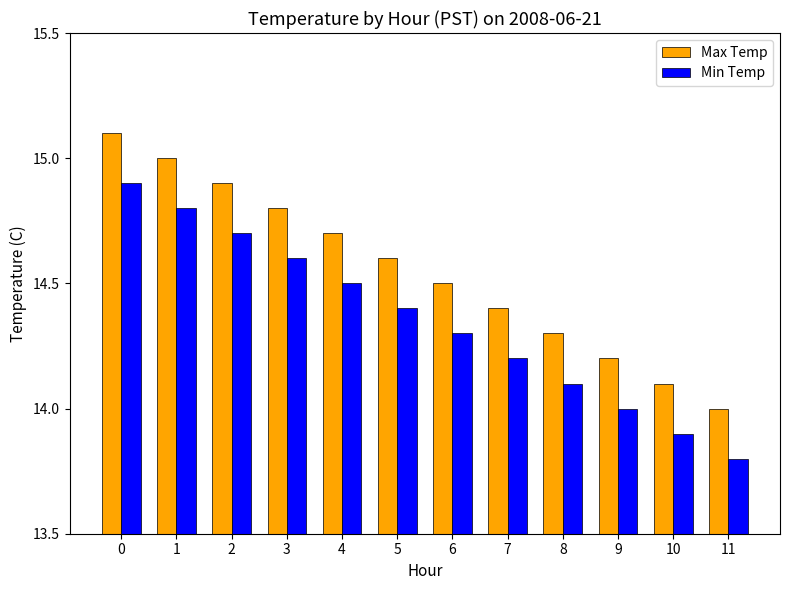

How many bars are there in total?

24